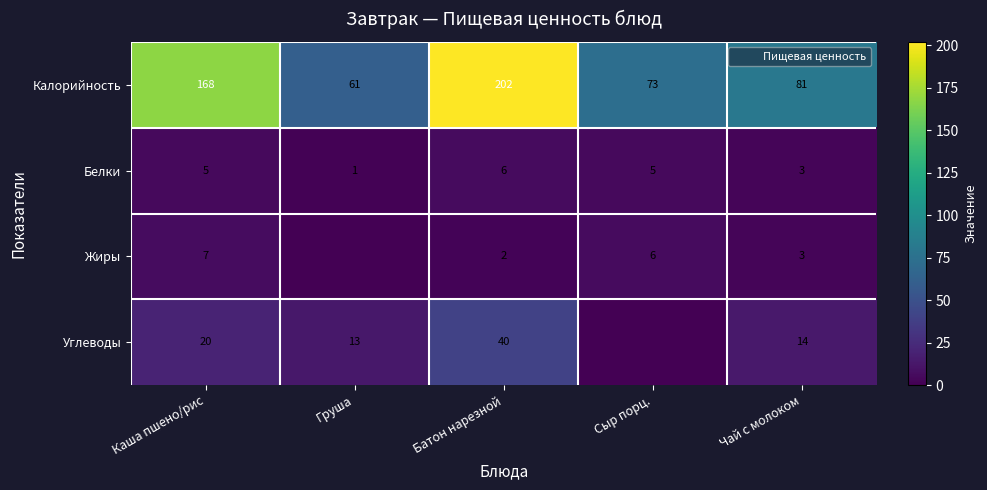

Is the value of Жиры at Сыр порц. greater than the value of Калорийность at Каша пшено/рис?

No